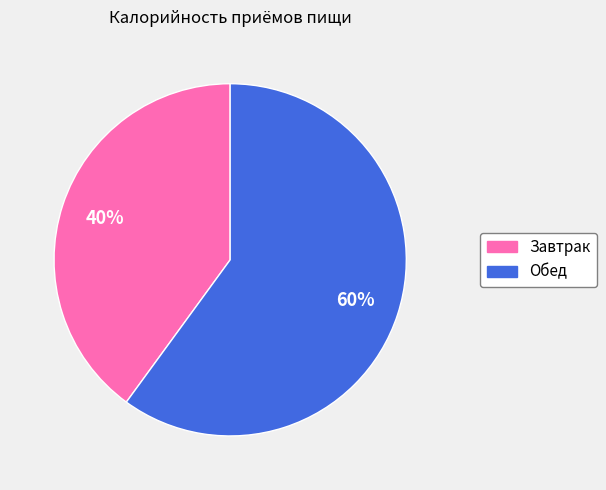

The Завтрак slice represents 40% of the pie. True or false?

True